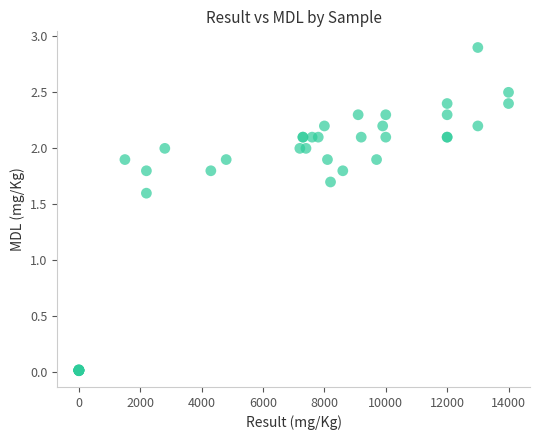

What Y value in the scatter plot is closest to 1?

1.6